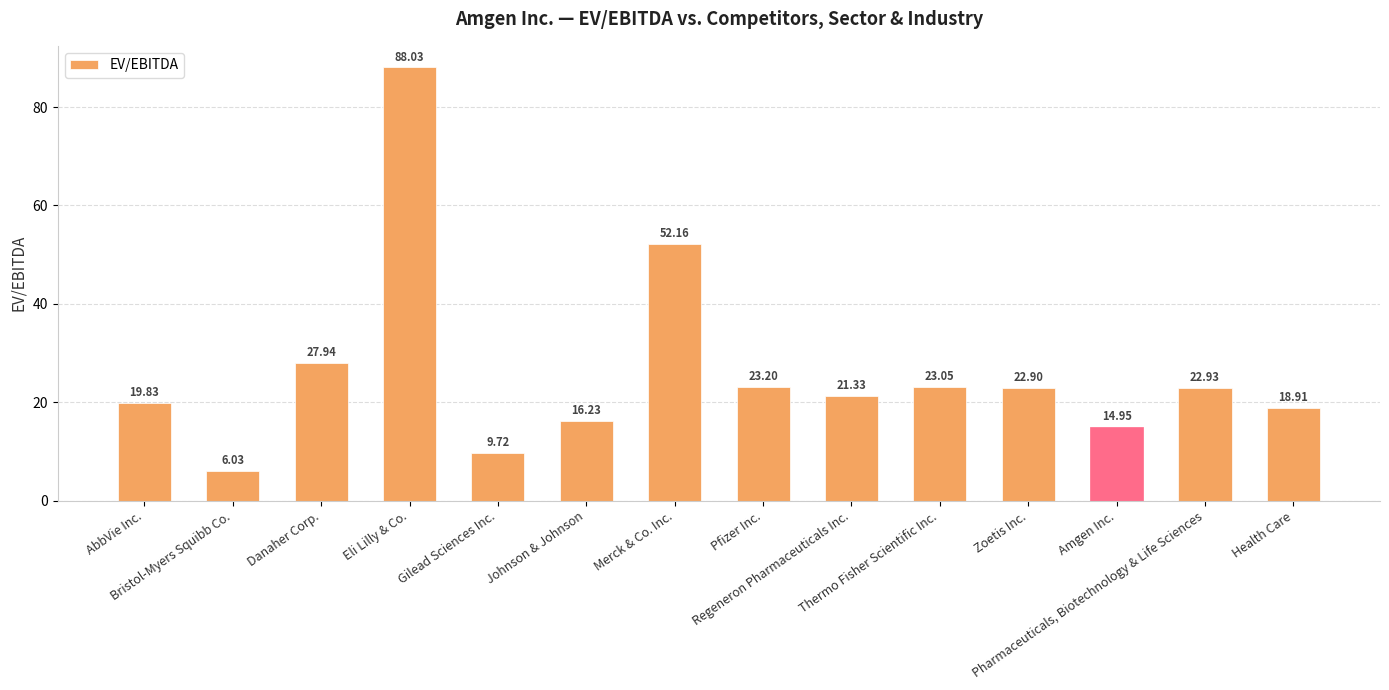

Are the bars grouped side by side (vs. stacked)?

No